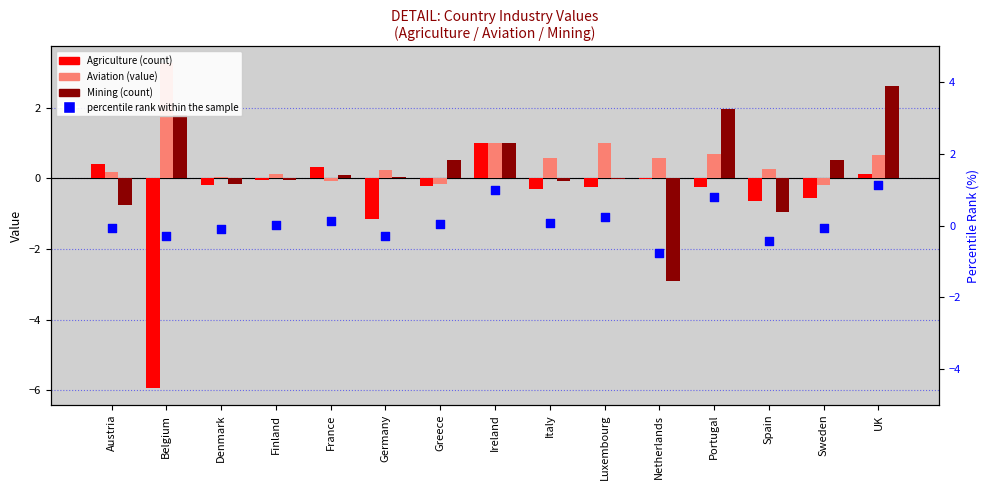

Is the value of percentile rank within the sample at Portugal greater than the value of Agriculture at Finland?

Yes